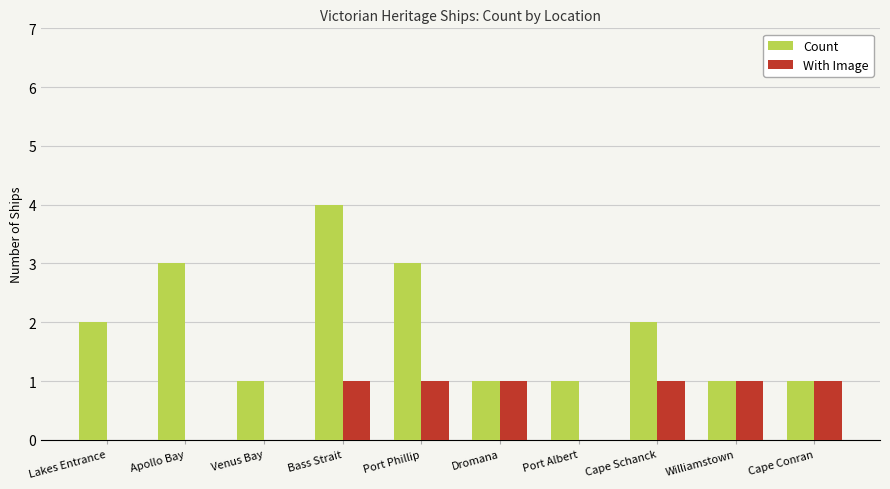

Which category has the highest value in the Count series?

Bass Strait